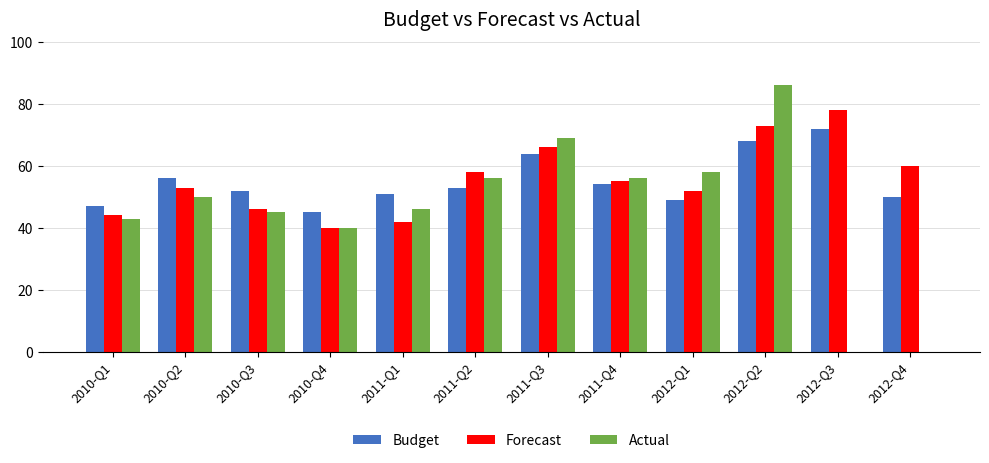

Which label corresponds to the largest value in the chart?

2012-Q2